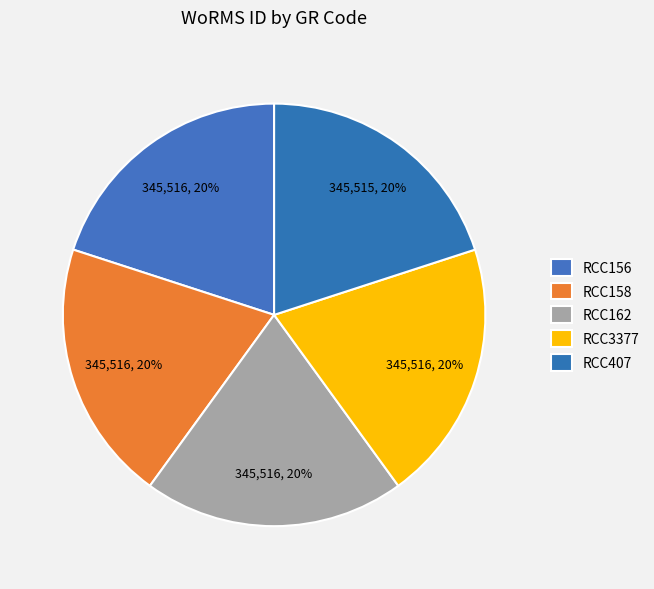

How many slices are in this pie chart?

5